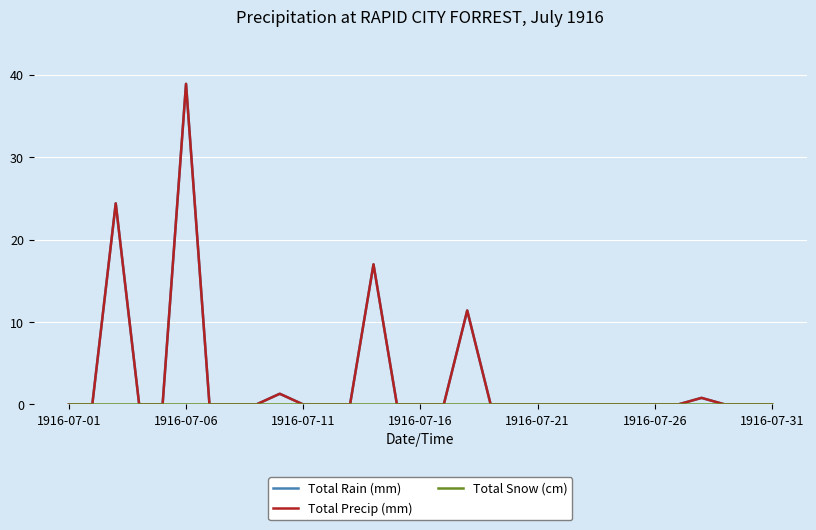

Reading left to right, transcribe all the data shown in this chart.

Total Rain (mm): 0.0	0.0	24.4	0.0	0.0	38.9	0.0	0.0	0.0	1.3	0.0	0.0	0.0	17.0	0.0	0.0	0.0	11.4	0.0	0.0	0.0	0.0	0.0	0.0	0.0	0.0	0.0	0.8	0.0	0.0	0.0
Total Precip (mm): 0.0	0.0	24.4	0.0	0.0	38.9	0.0	0.0	0.0	1.3	0.0	0.0	0.0	17.0	0.0	0.0	0.0	11.4	0.0	0.0	0.0	0.0	0.0	0.0	0.0	0.0	0.0	0.8	0.0	0.0	0.0
Total Snow (cm): 0.0	0.0	0.0	0.0	0.0	0.0	0.0	0.0	0.0	0.0	0.0	0.0	0.0	0.0	0.0	0.0	0.0	0.0	0.0	0.0	0.0	0.0	0.0	0.0	0.0	0.0	0.0	0.0	0.0	0.0	0.0